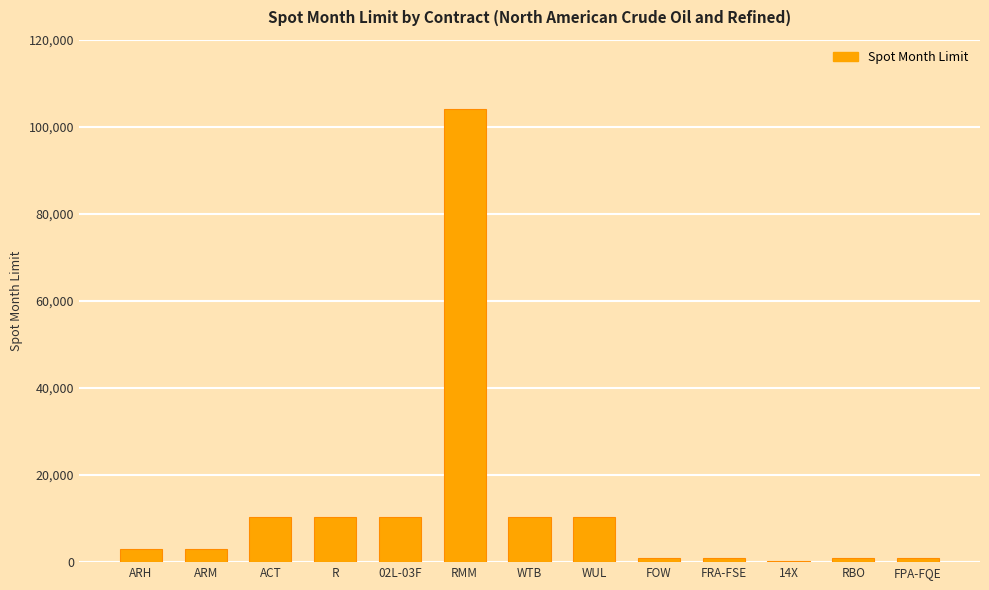

Which has a higher value, ACT or FRA-FSE?

ACT